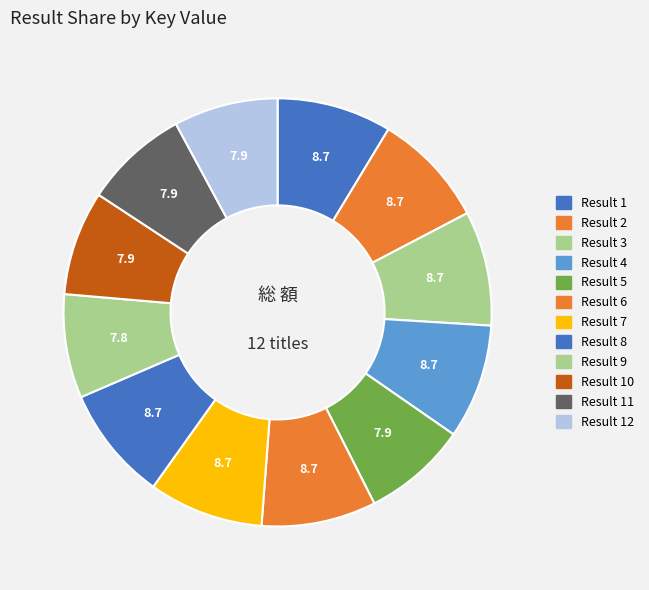

Count the number of slices in the pie.

12